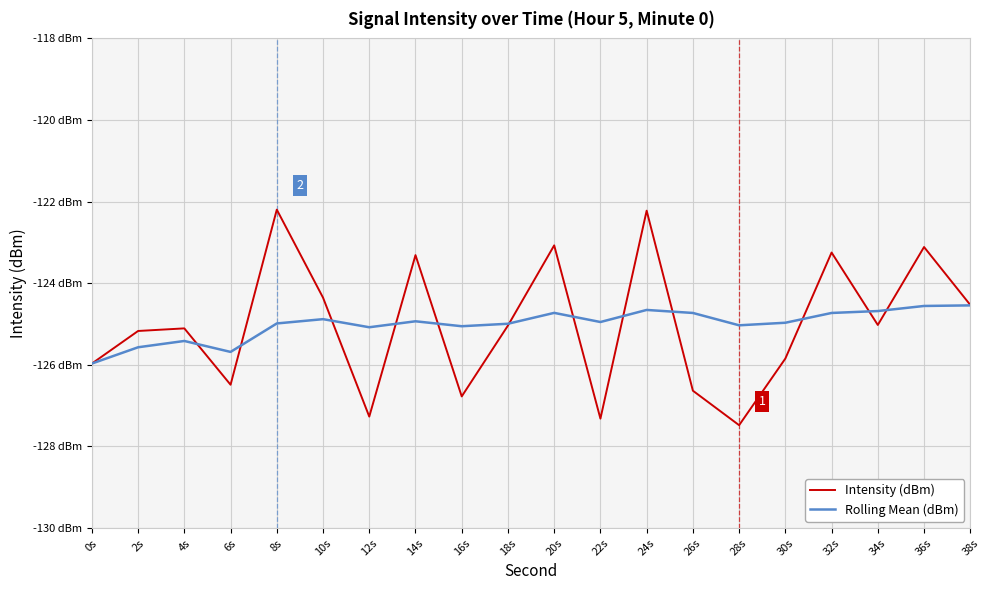

Rank the series by their average value, from lowest to highest.

Intensity (dBm), Rolling Mean (dBm)